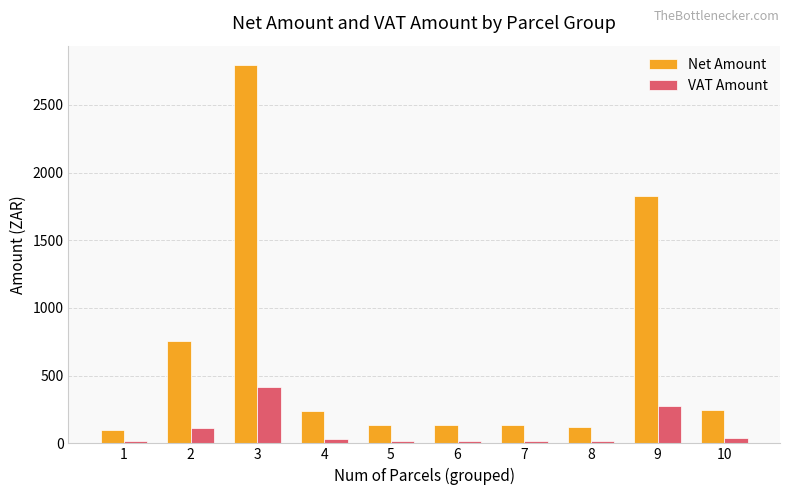

What value does the Net Amount series have at 1?

96.0